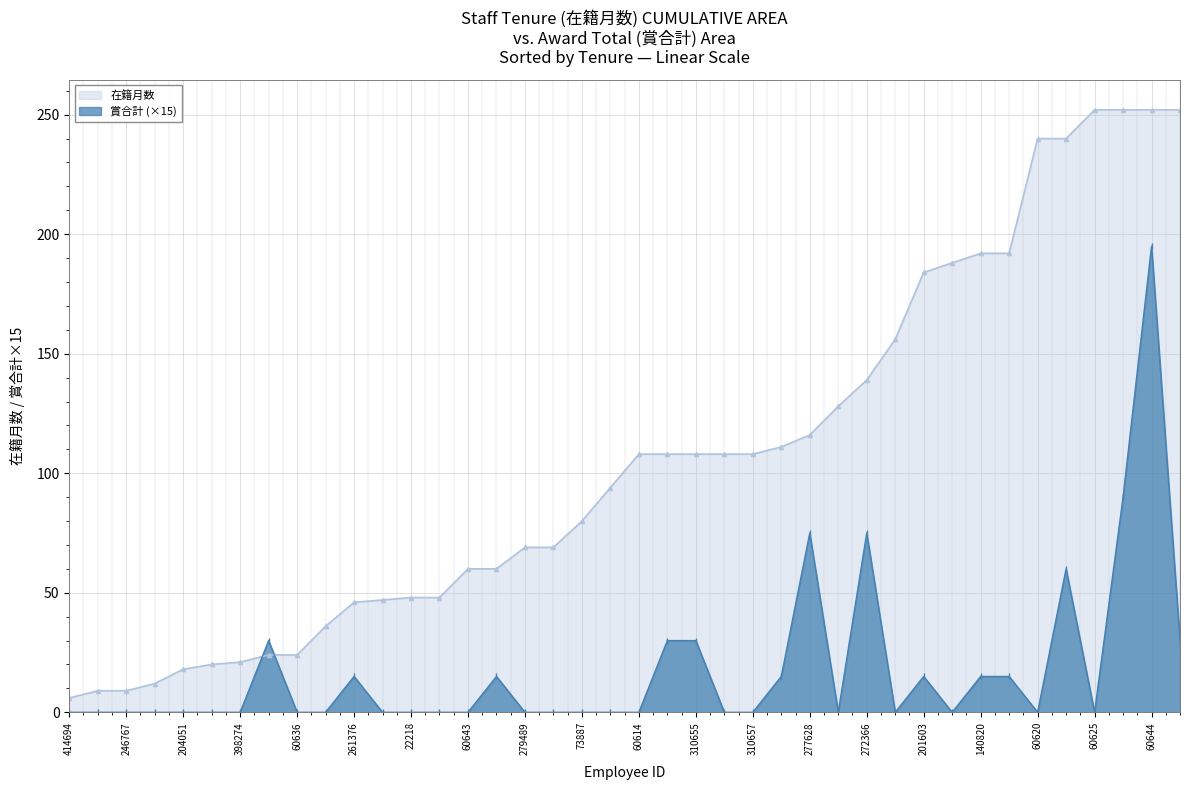

What are all the series names shown in the legend?

在籍月数, 賞合計 (×15)